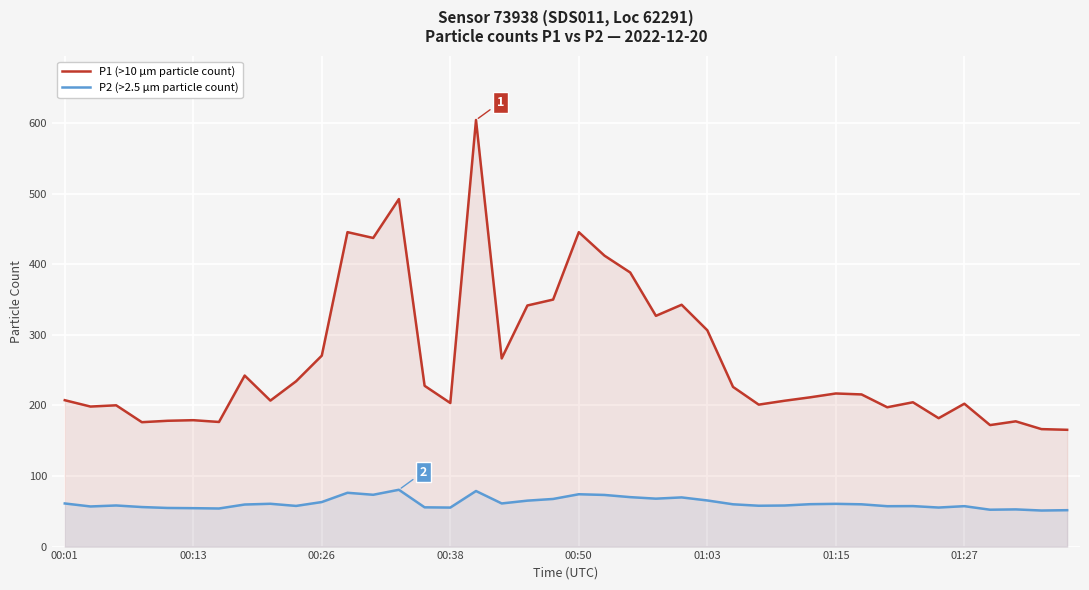

True or false: P1 (>10 µm particle count) and P2 (>2.5 µm particle count) intersect in this chart.

False